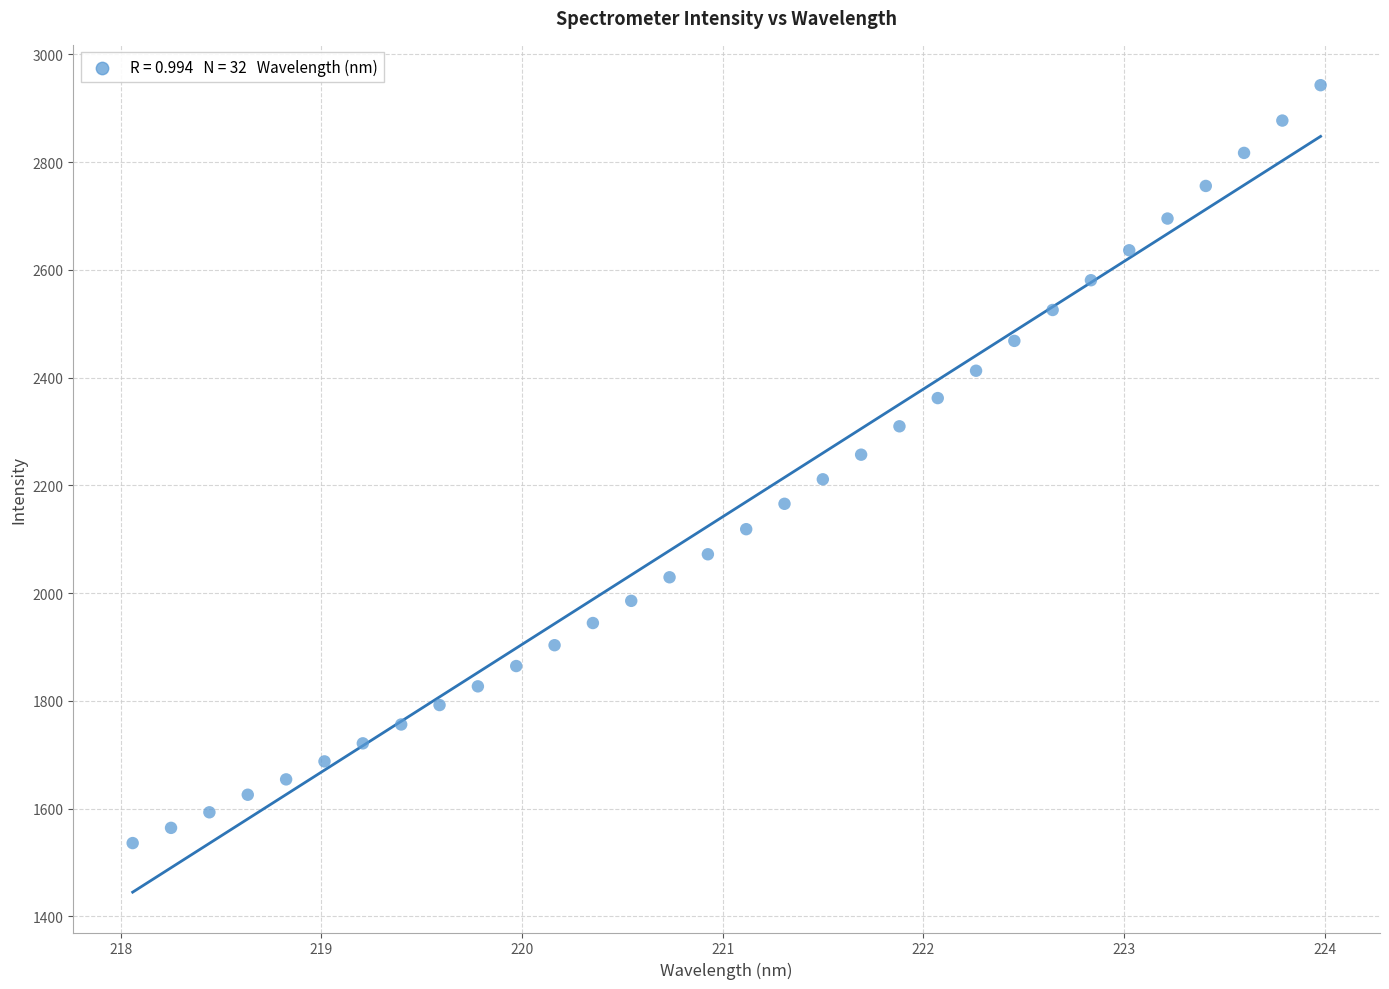

What is the range of Y values (max minus min)?

1407.1